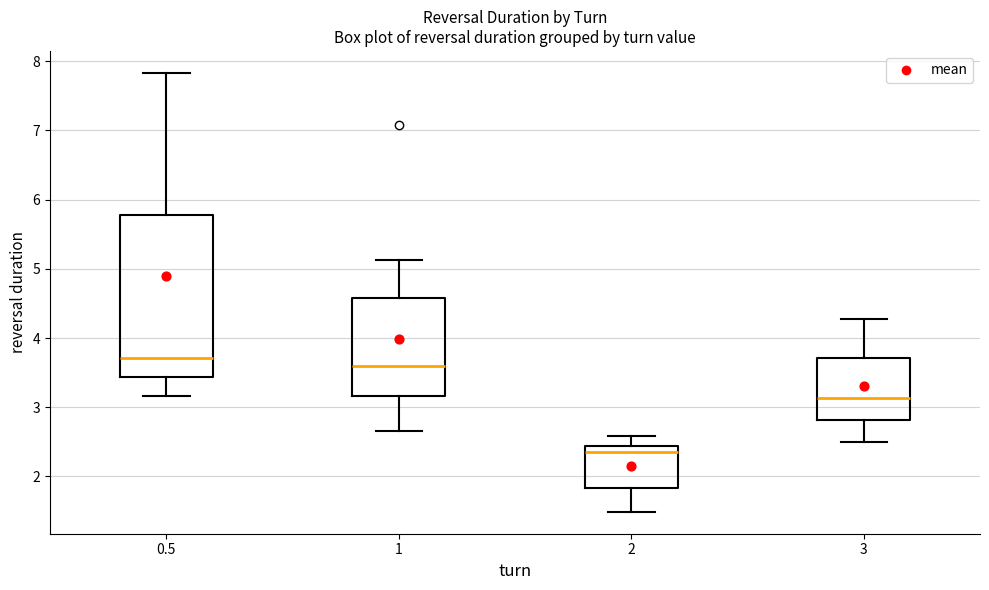

Reading left to right, read every box against the y-axis: the position of its median line, the range the box covers, and the ends of its whiskers. The values are not printed on the chart, so give them approximately, as read against the axis.

0.5: median 3.7, box 3.4 to 5.8, whiskers 3.2 to 7.8
1: median 3.6, box 3.2 to 4.6, whiskers 2.7 to 5.1
2: median 2.3, box 1.8 to 2.4, whiskers 1.5 to 2.6
3: median 3.1, box 2.8 to 3.7, whiskers 2.5 to 4.3